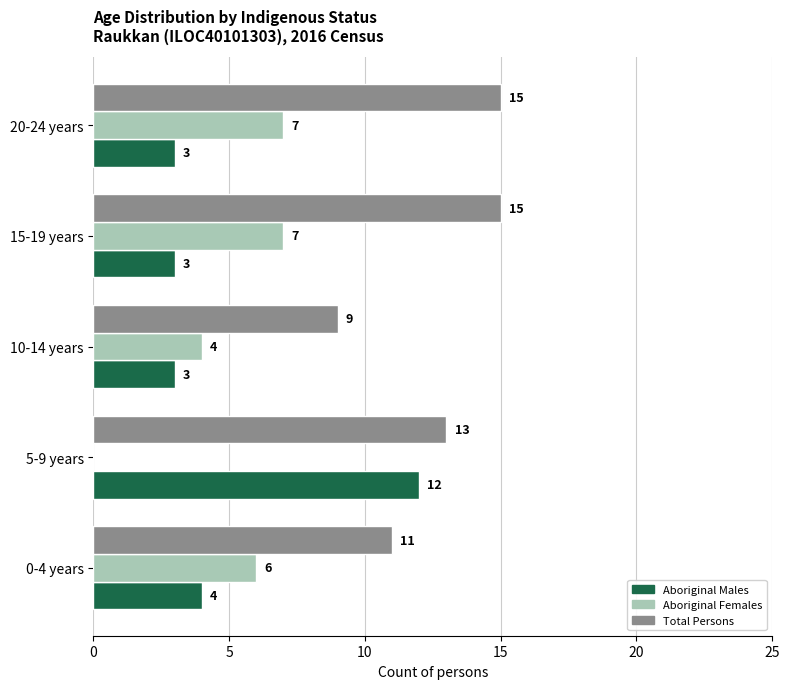

What are all the series names shown in the legend?

Aboriginal Males, Aboriginal Females, Total Persons